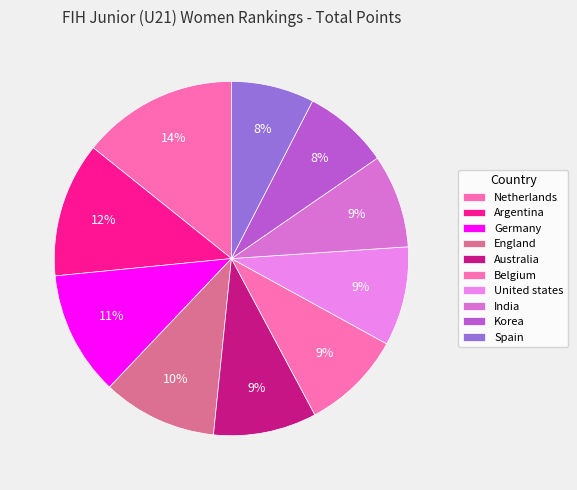

How many segments does this pie chart have?

10